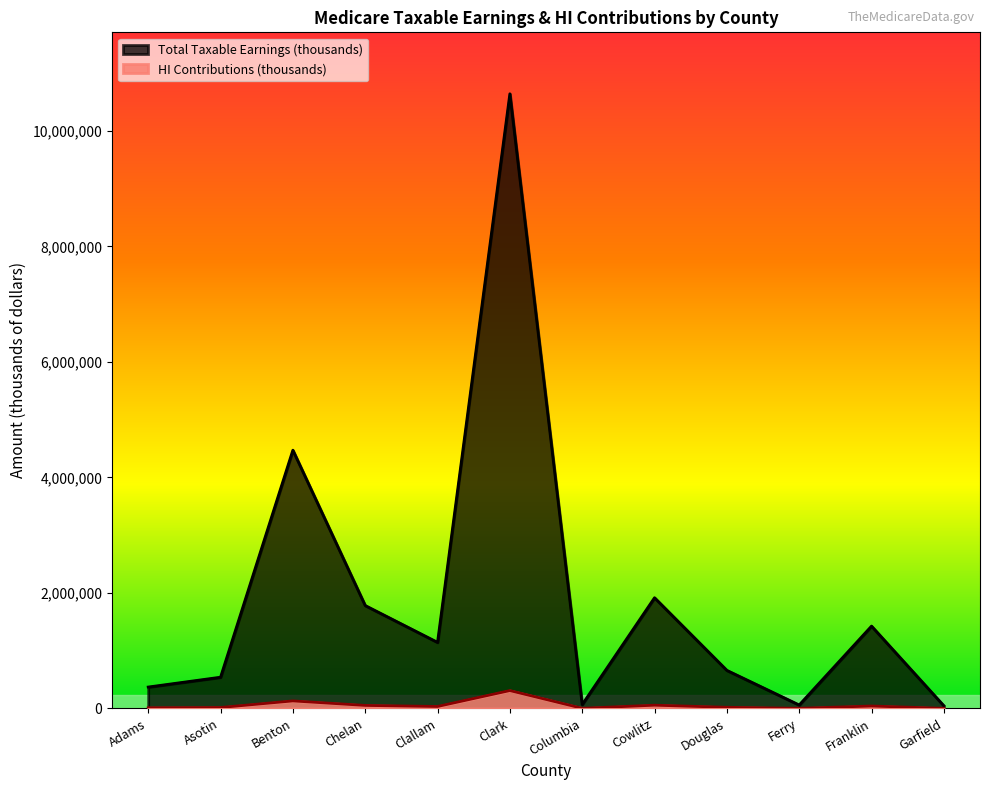

What is the difference between the highest and lowest values at Benton?

4342554